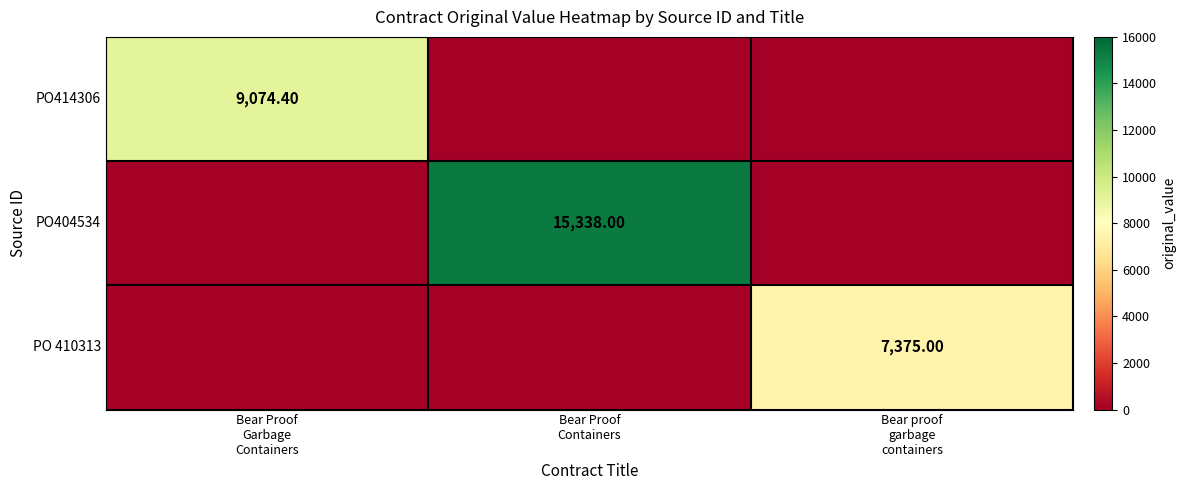

Which series has the widest spread of values?

PO404534